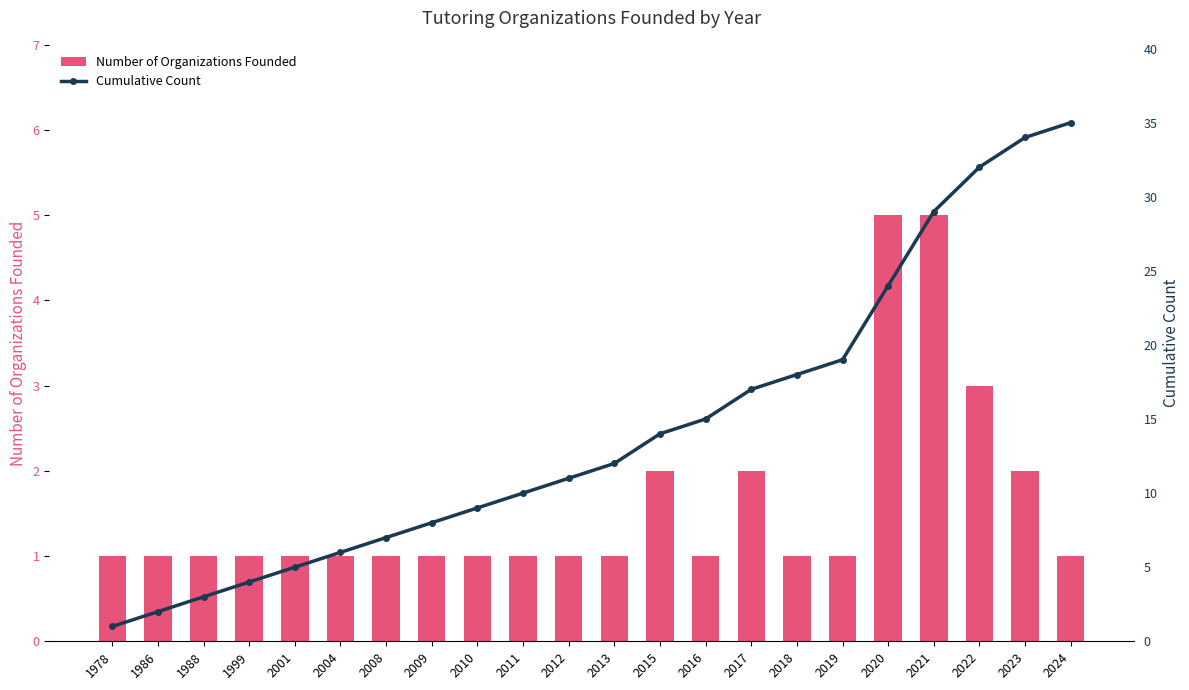

At 2015, list the series in order from smallest to largest.

Number of Organizations Founded, Cumulative Count